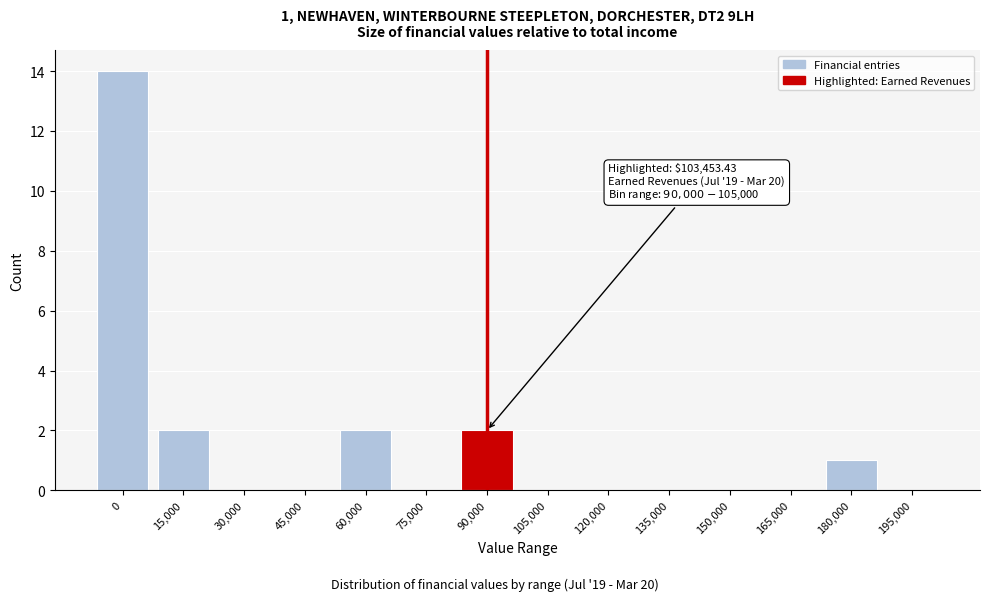

Reading left to right, extract all data points from this chart.

0=14	15,000=2	30,000=0	45,000=0	60,000=2	75,000=0	90,000=2	105,000=0	120,000=0	135,000=0	150,000=0	165,000=0	180,000=1	195,000=0